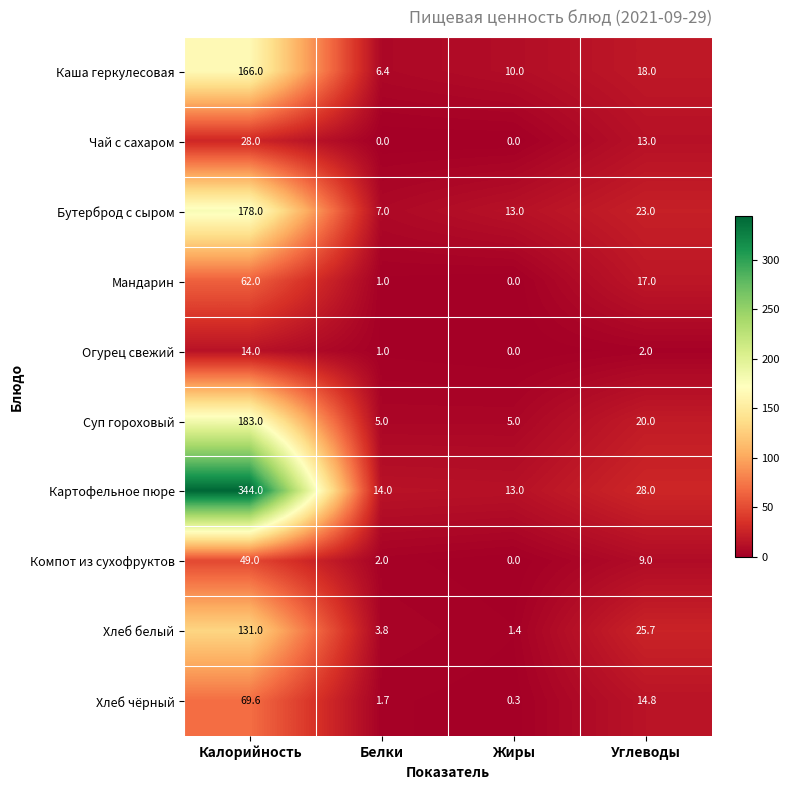

Where does the Бутерброд с сыром series first go above 23?

Калорийность